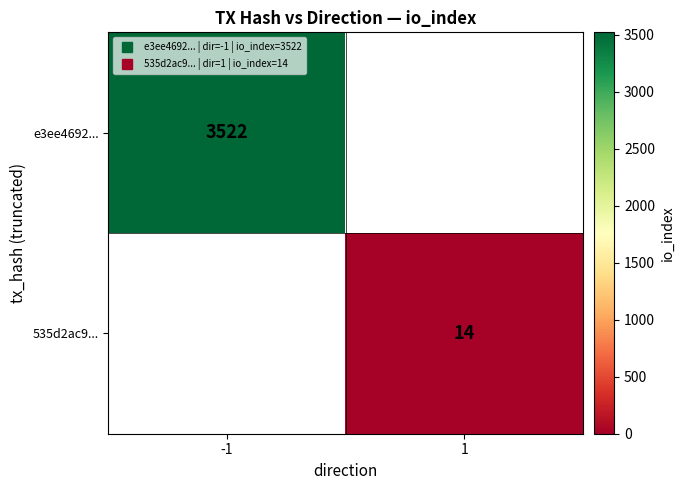

Where is e3ee4692... nearest to the value 3522?

-1